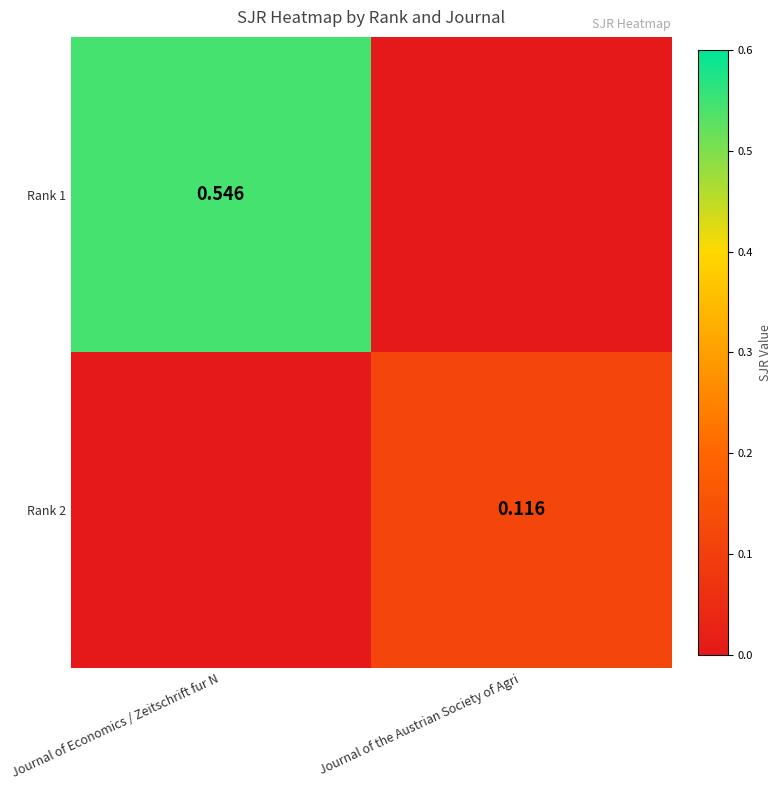

What is the difference between the maximum and minimum values in the Rank 2 series?

0.1